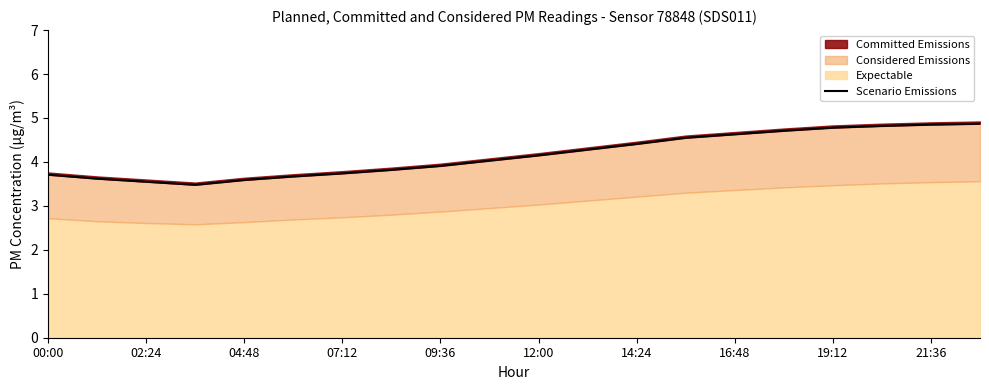

Does the chart display data point markers on the line(s)?

No